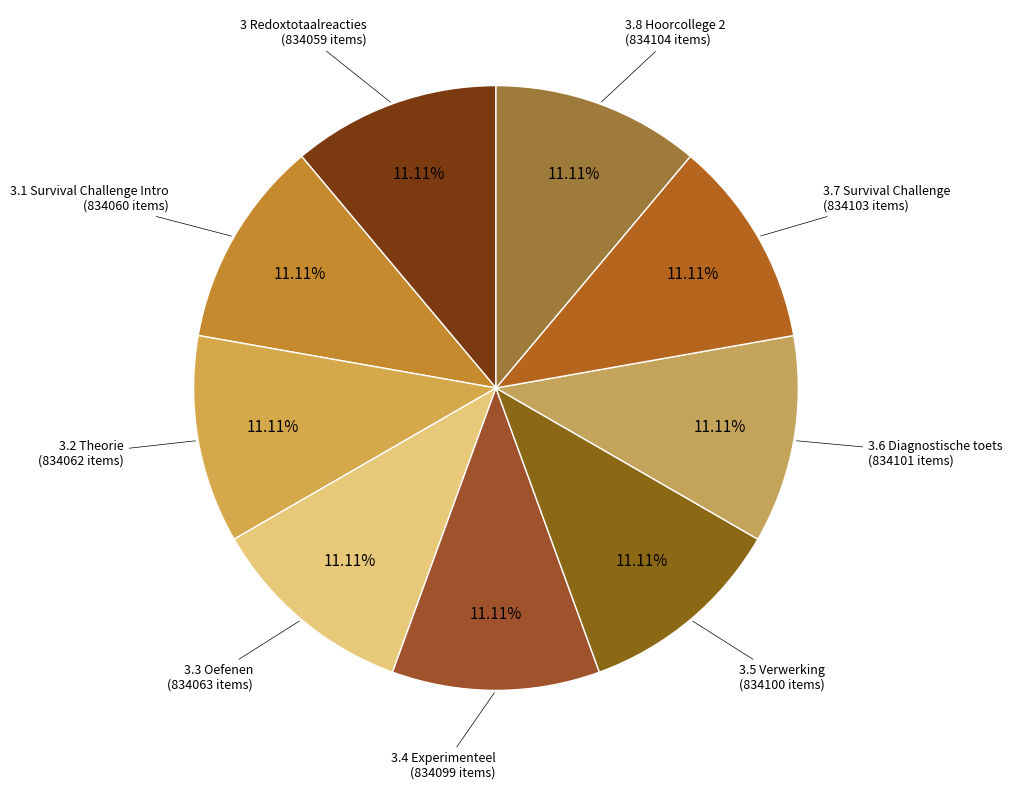

How many segments does this pie chart have?

9